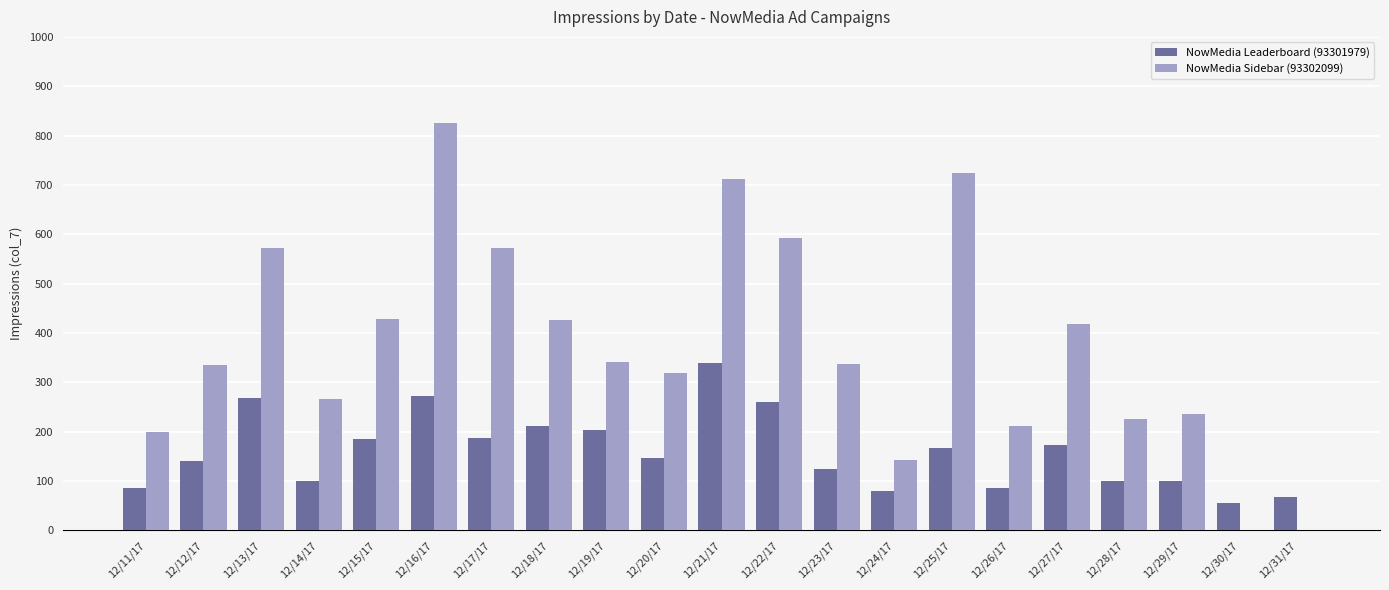

Which series changed the most between 12/17/17 and 12/30/17?

NowMedia Sidebar (93302099)